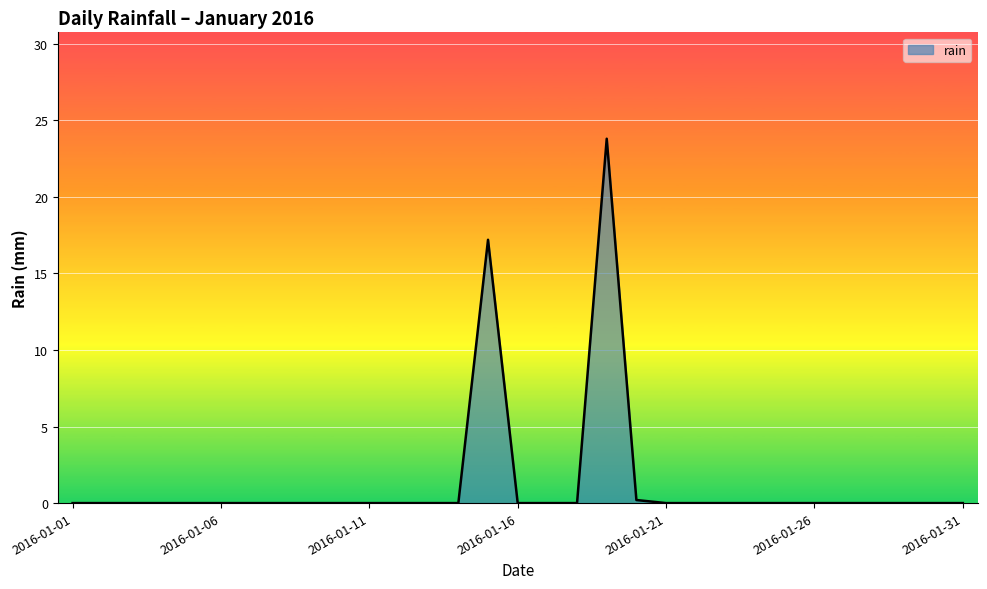

What is the difference between the maximum and minimum values?

23.8